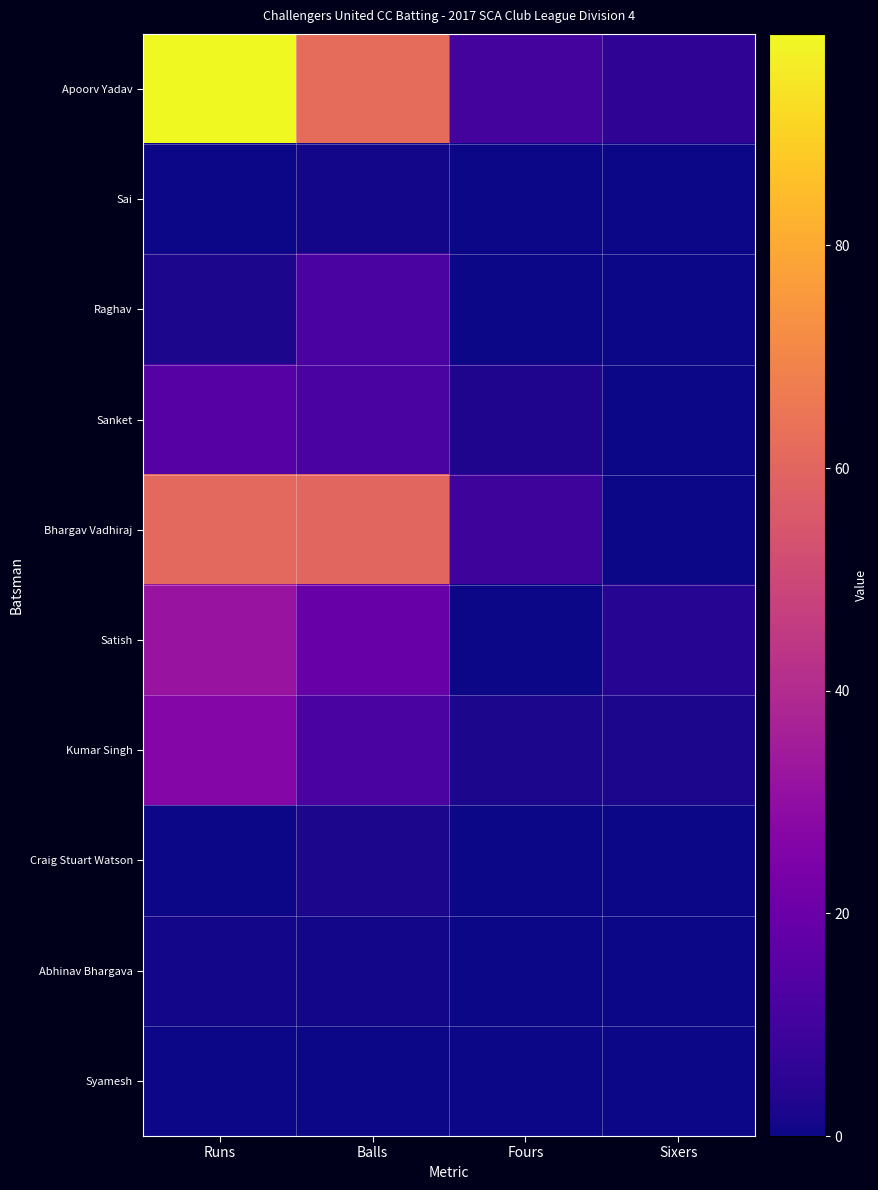

How many data points does each series have?

4